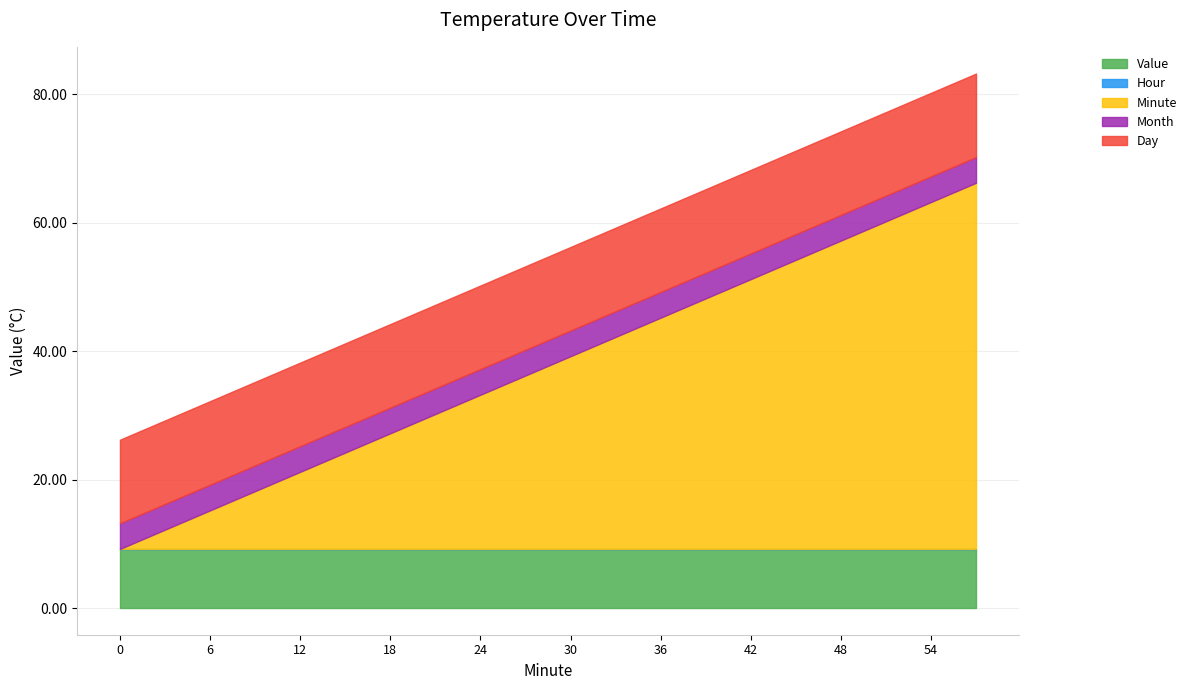

True or false: Day has more than 1 interior local peaks.

False